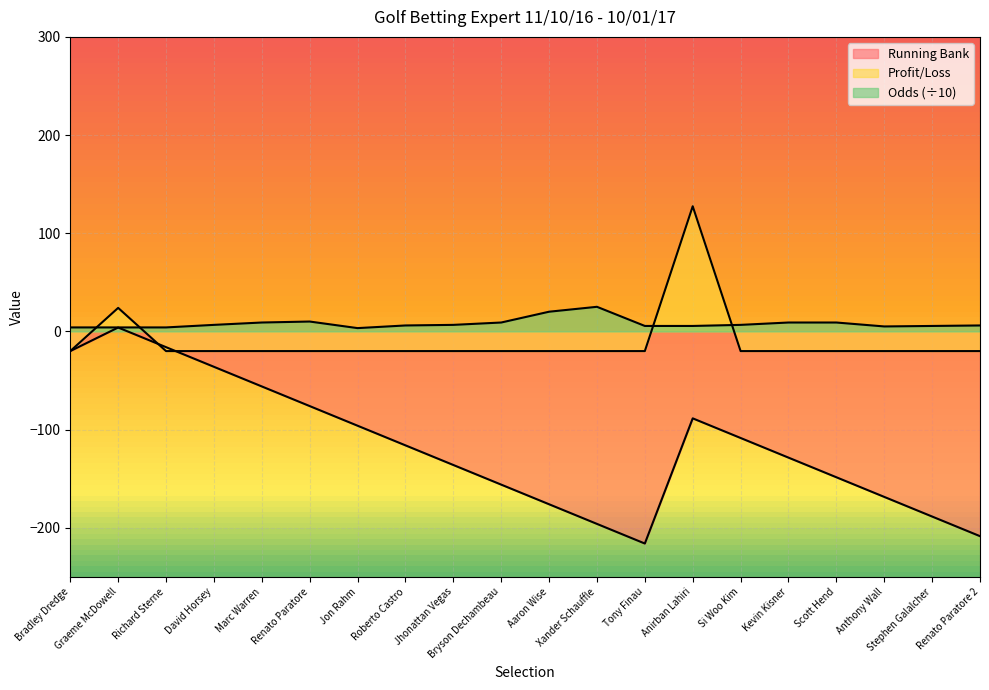

In Running Bank, how many points are lower than both neighbors (excluding endpoints)?

1